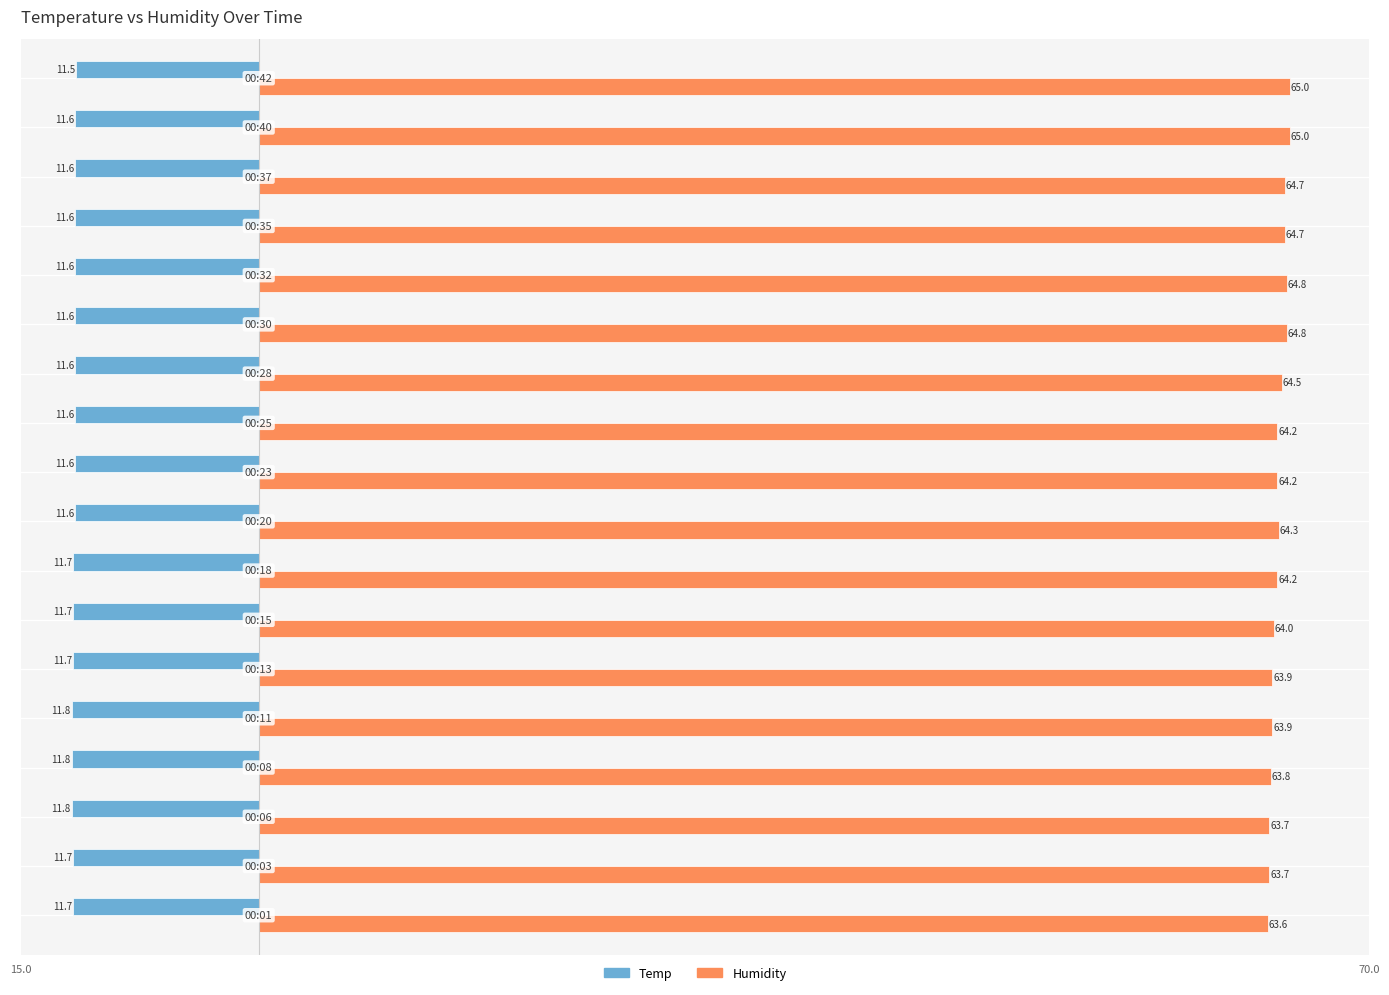

What are all the series names shown in the legend?

Temp, Humidity